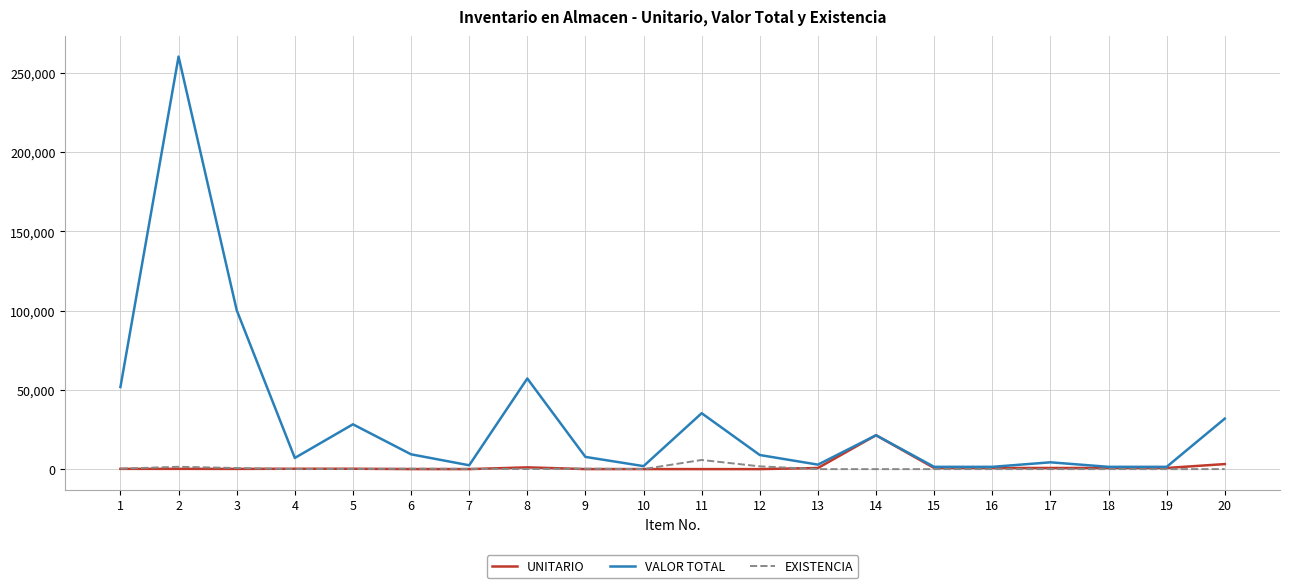

What is the total value across all series at 9?

8050.8